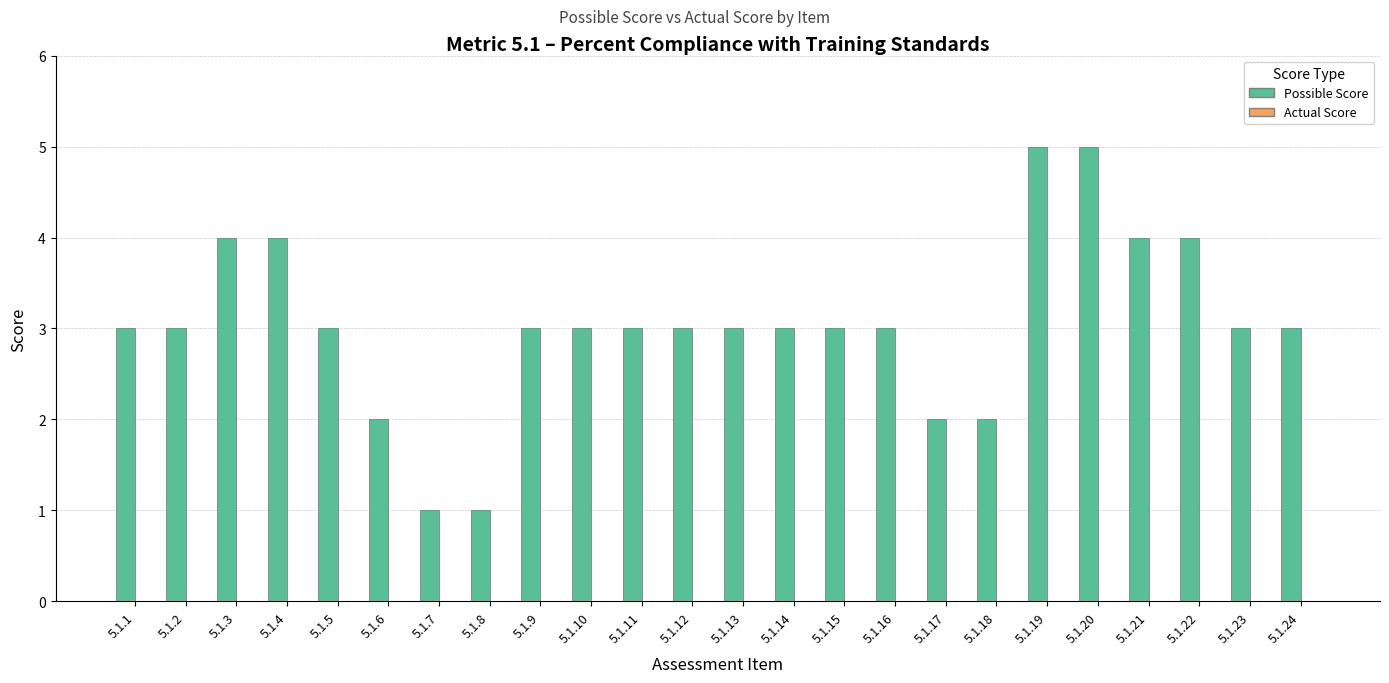

What is the difference between the maximum and minimum values?

4